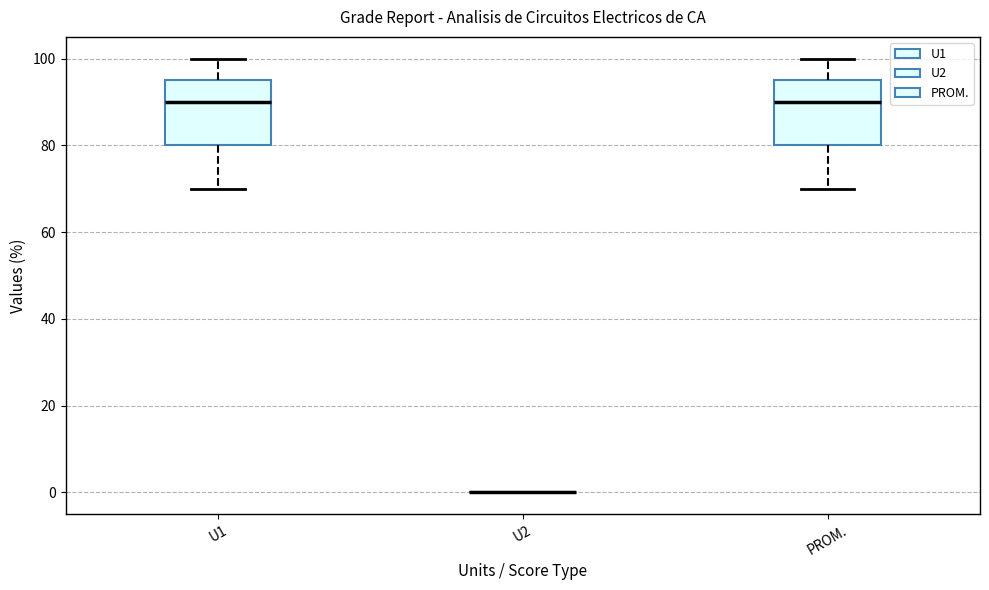

Reading left to right, transcribe this box plot: for each box, give where its median line is, the range the box spans, and where its two whiskers end, as read against the y-axis. The values are not printed on the chart, so give them approximately, as read against the axis.

U1: median 90, box 80 to 96, whiskers 70 to 100
U2: box collapsed to a line at 0, whiskers 0 to 0
PROM.: median 90, box 80 to 96, whiskers 70 to 100